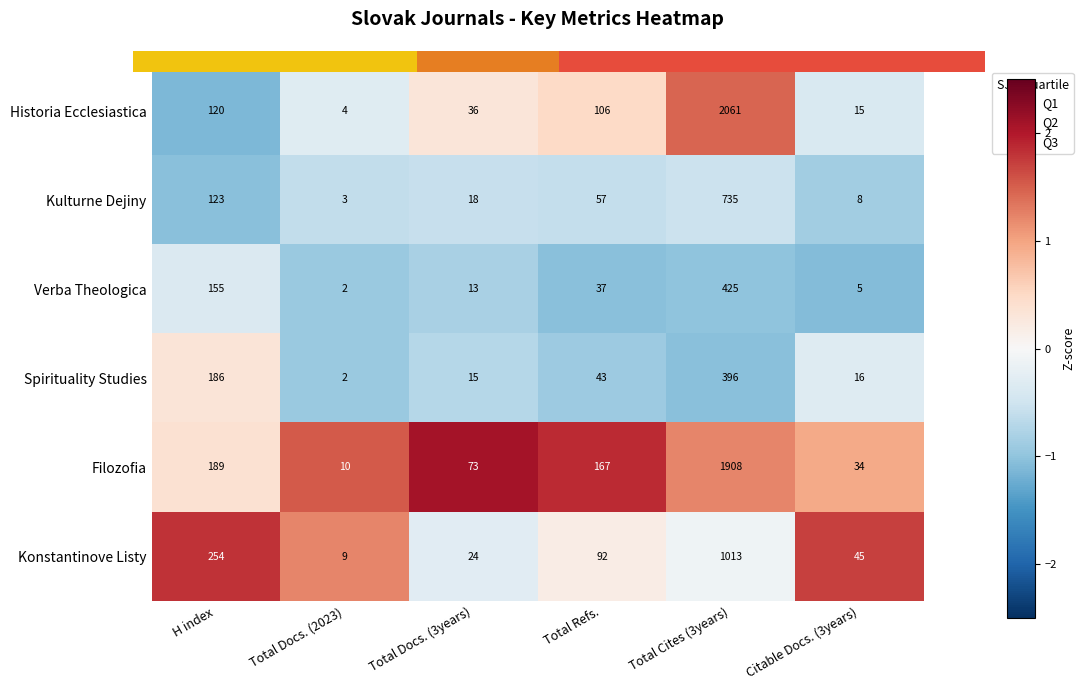

The Filozofia series shows 0.6 at H index. True or false?

False